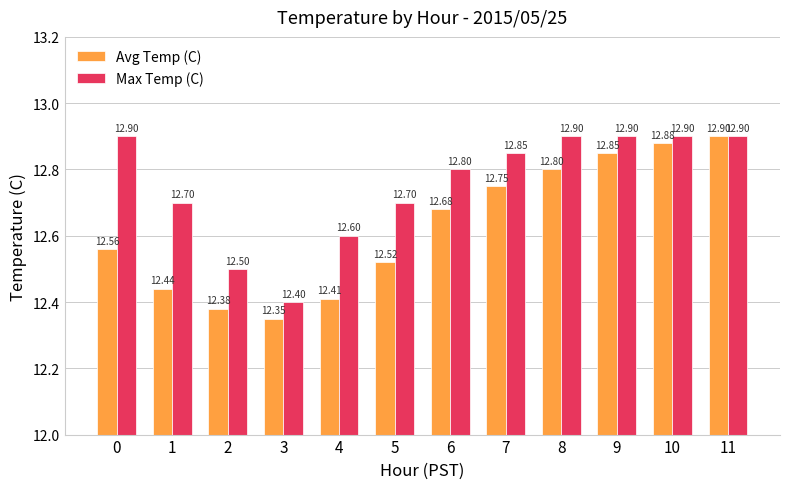

At which label is Avg Temp (C) closest to 12?

3